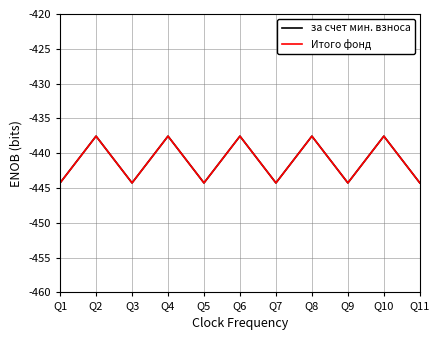

True or false: за счет мин. взноса and Итого фонд cross at least once.

False